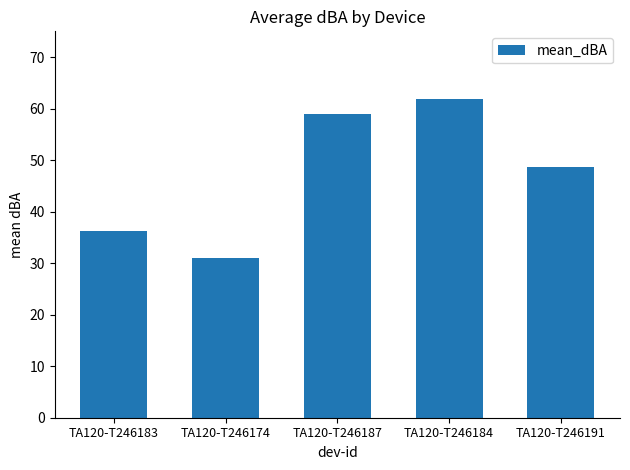

Reading right to left, transcribe all the data shown in this chart.

48.7	62.0	58.9	31.1	36.3